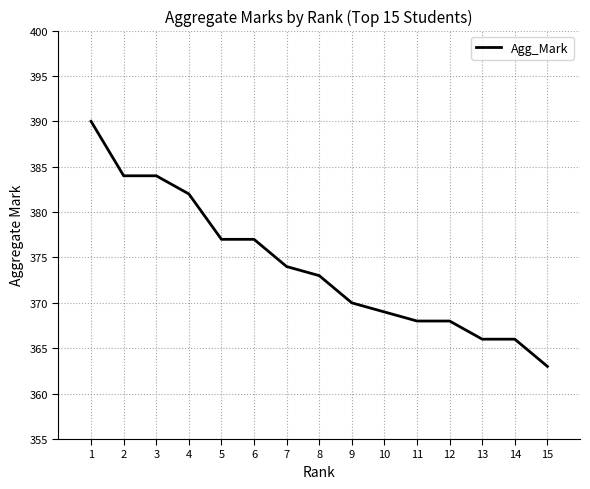

What is the difference between the second highest and second lowest values?

18